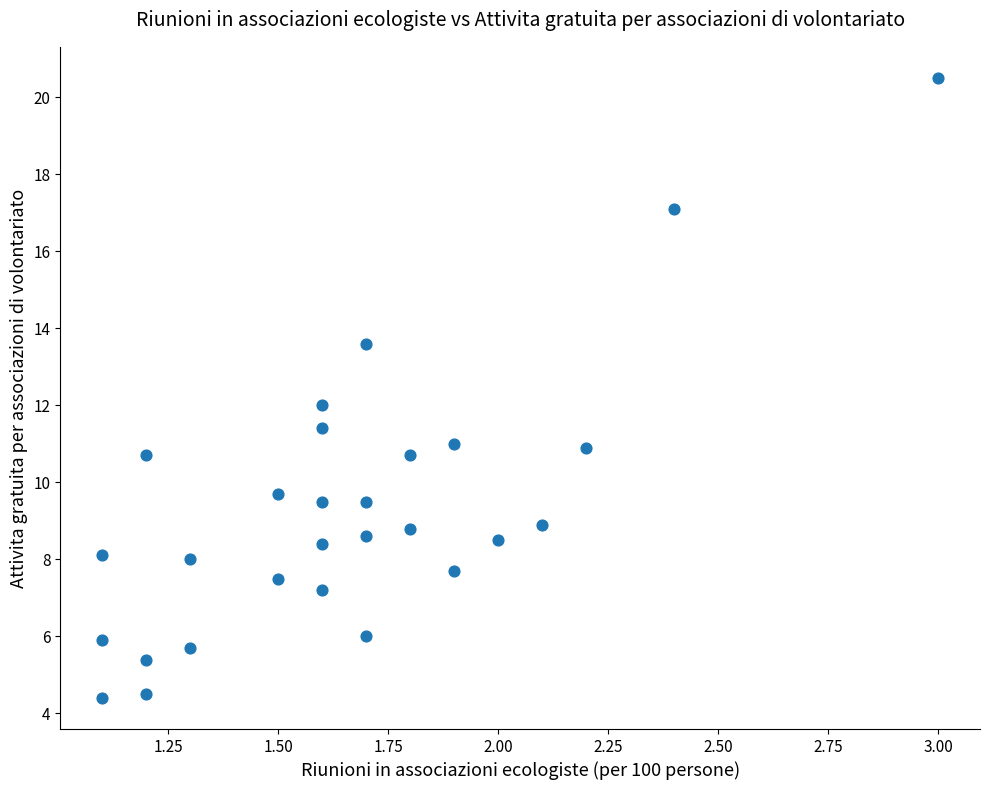

What is the range of X values (max minus min)?

1.9